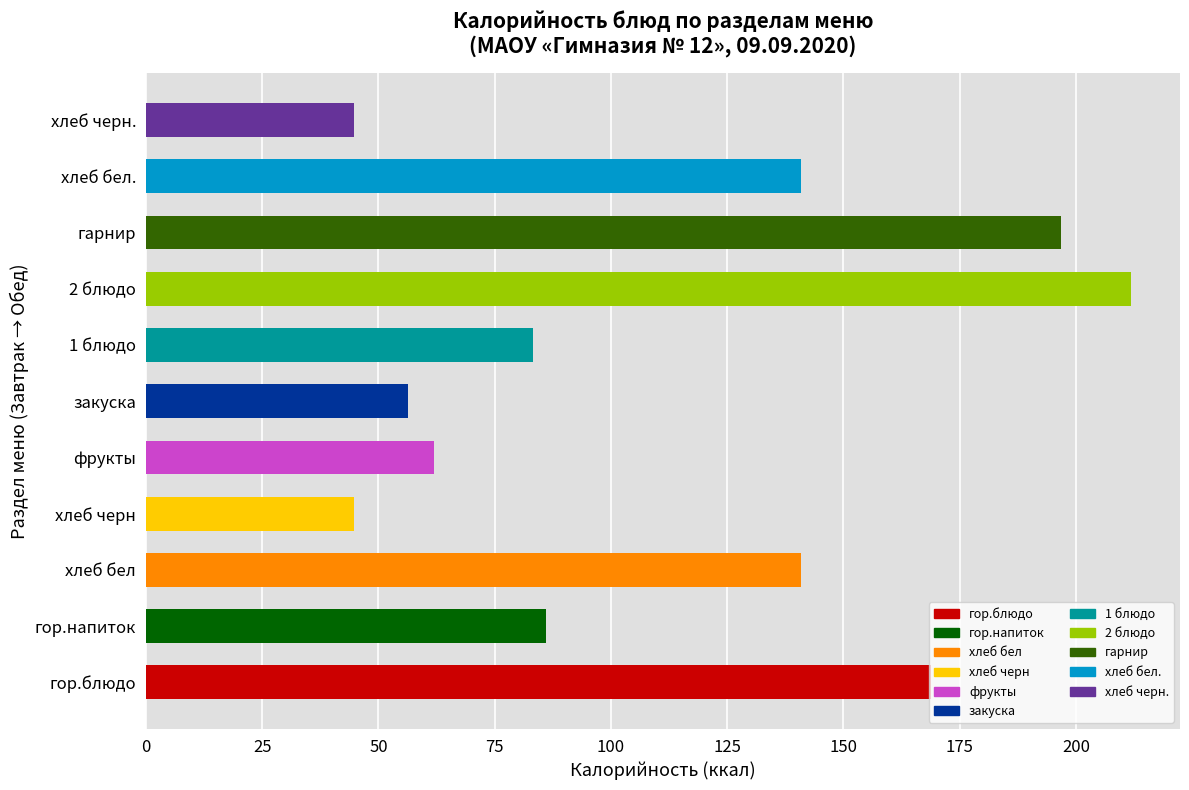

Between гарнир and 2 блюдо, which is larger?

2 блюдо